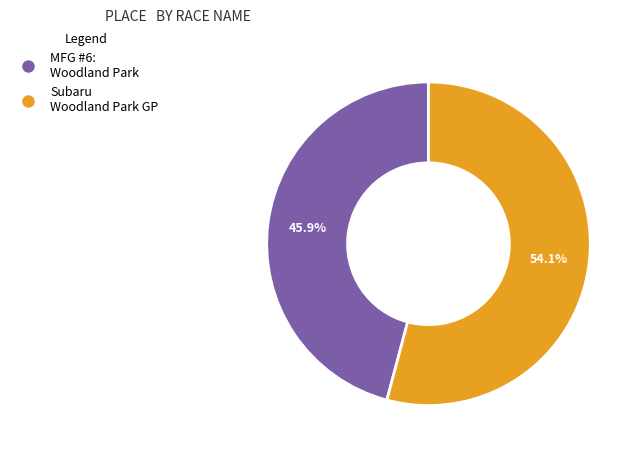

What is the largest slice in the pie chart?

Subaru Woodland Park GP